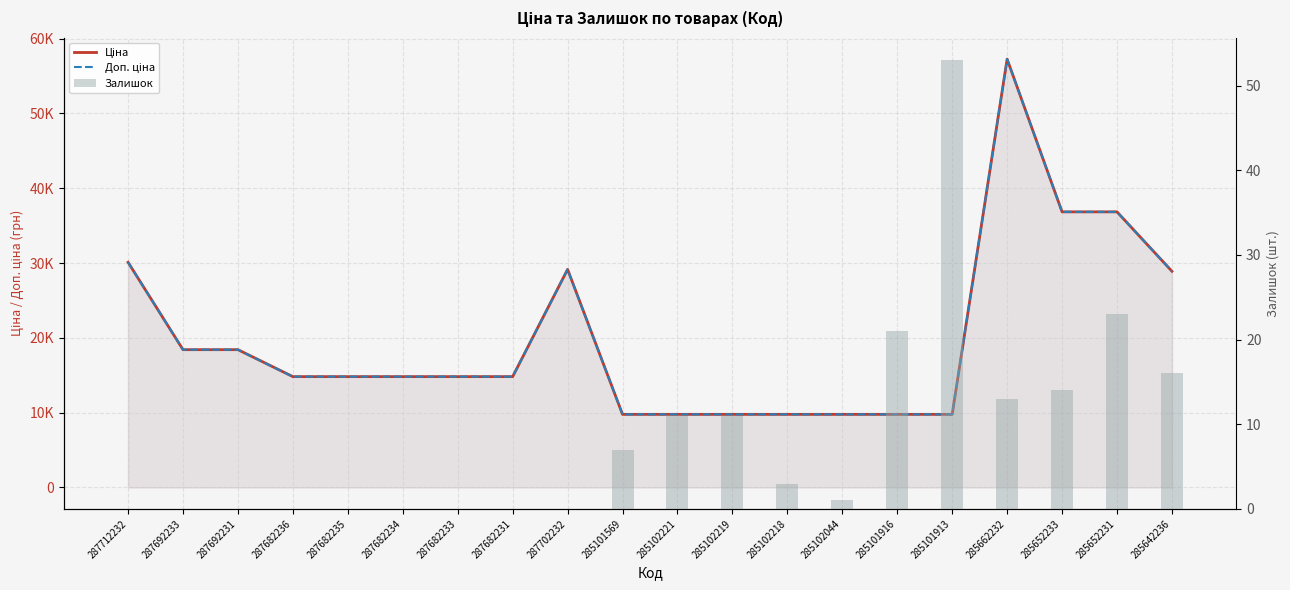

At which category is the sum across all series the highest?

285662232